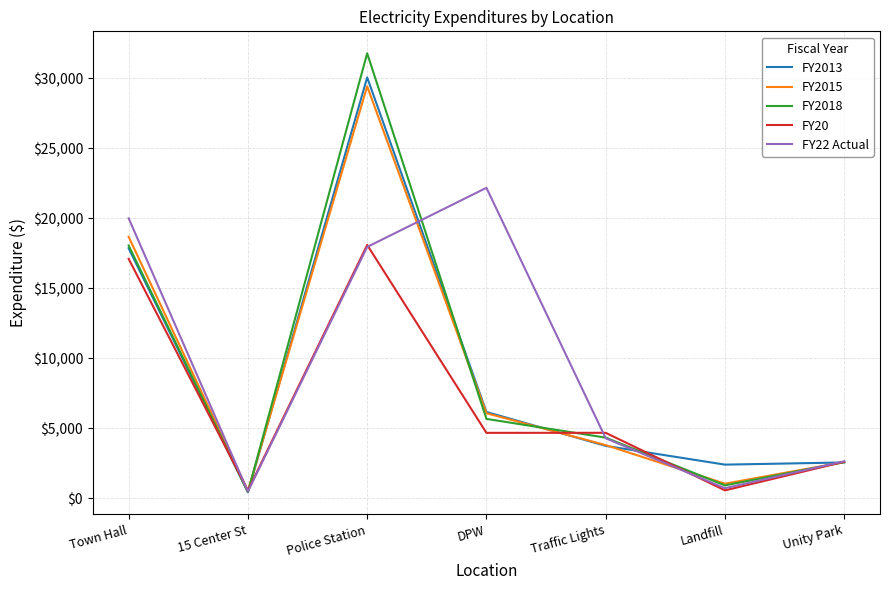

True or false: FY2015 has a value of 1971.0 at DPW.

False